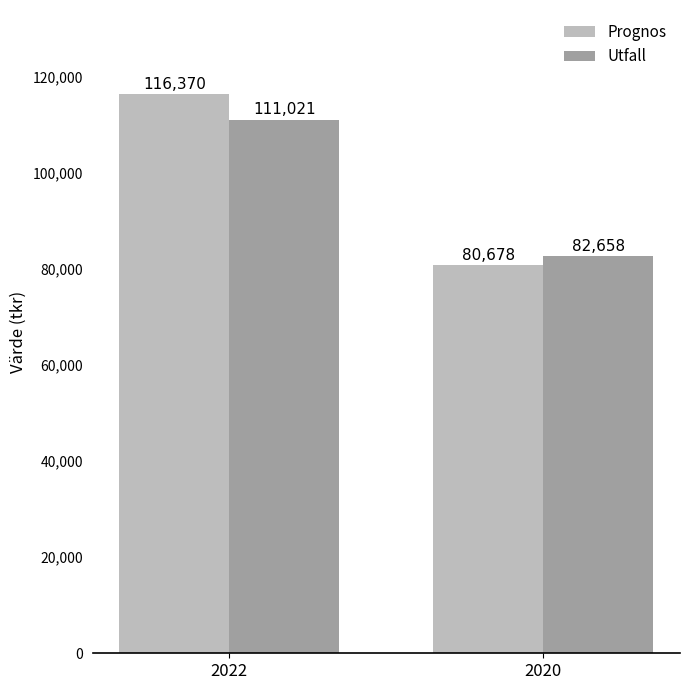

The value of Utfall at 2020 is 50112. True or false?

False